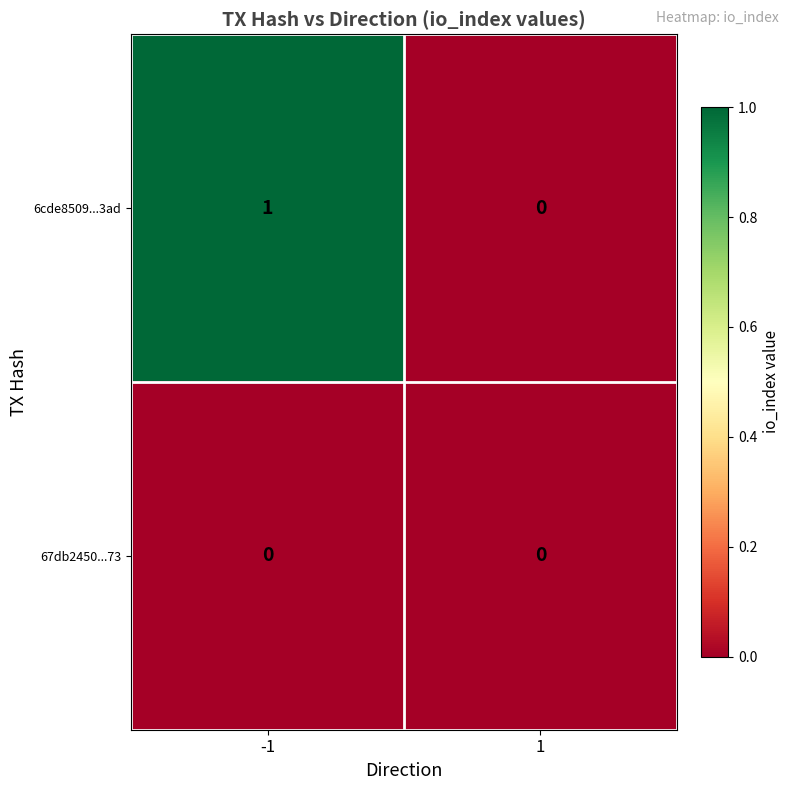

Which series has the largest total across all categories?

6cde8509...3ad